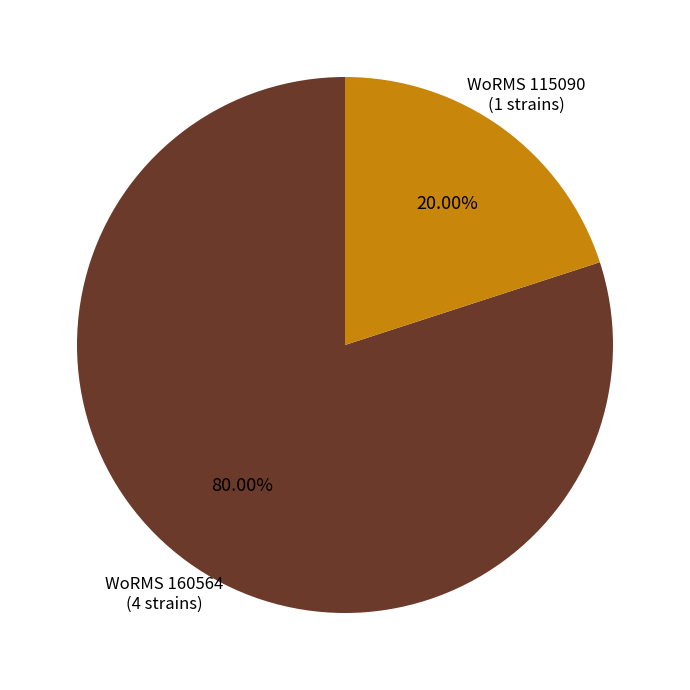

Is there a majority slice in this chart?

Yes